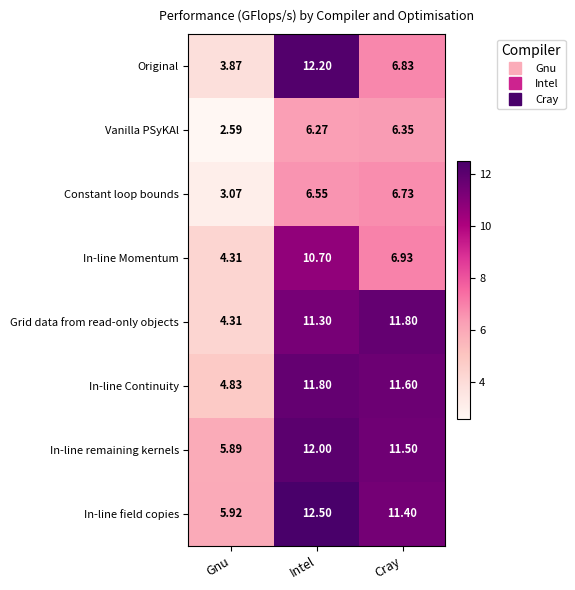

Which series has the largest range (max minus min)?

Original